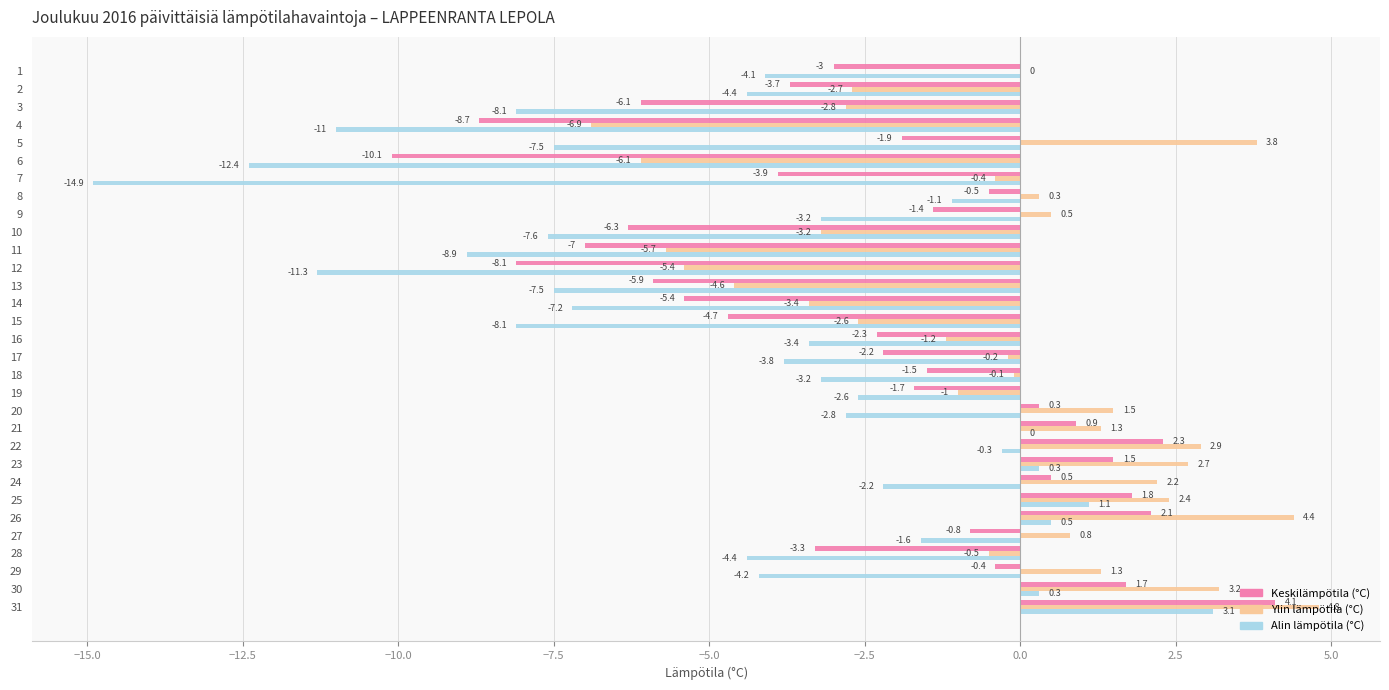

What is the approximate value of Alin lämpötila (°C) at 22?

-0.3